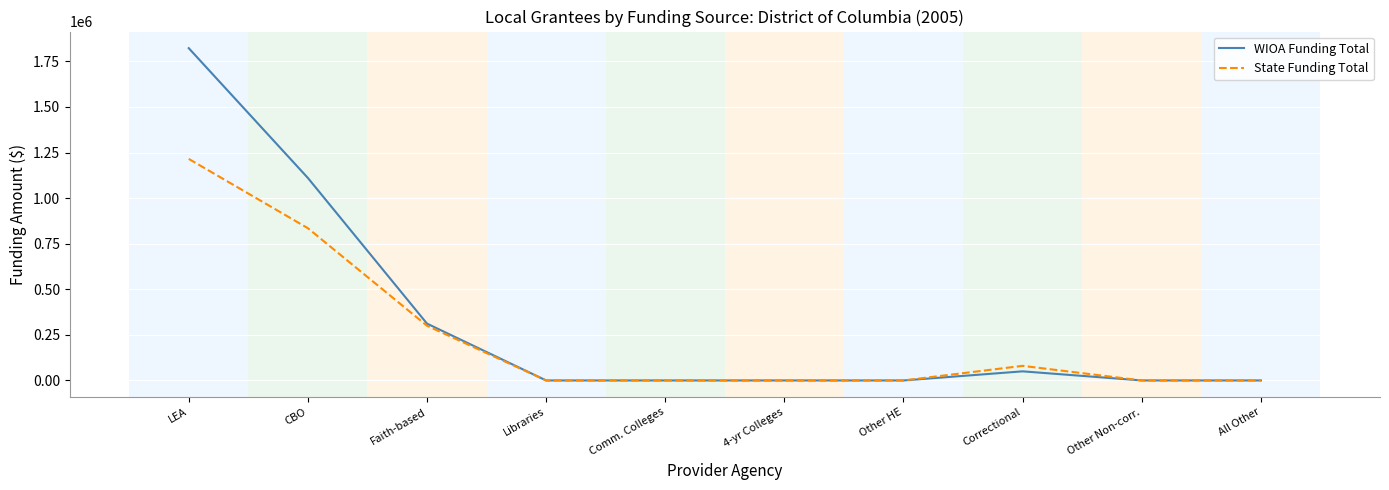

Which series has the largest total across all categories?

WIOA Funding Total